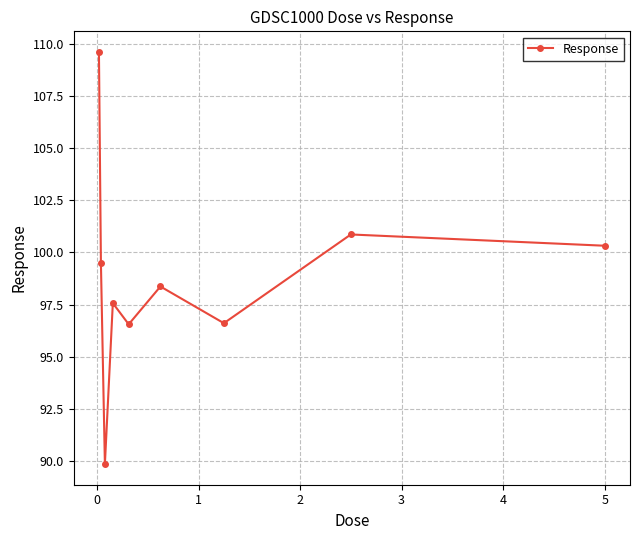

What is the value of the 6th point from the left?

98.4